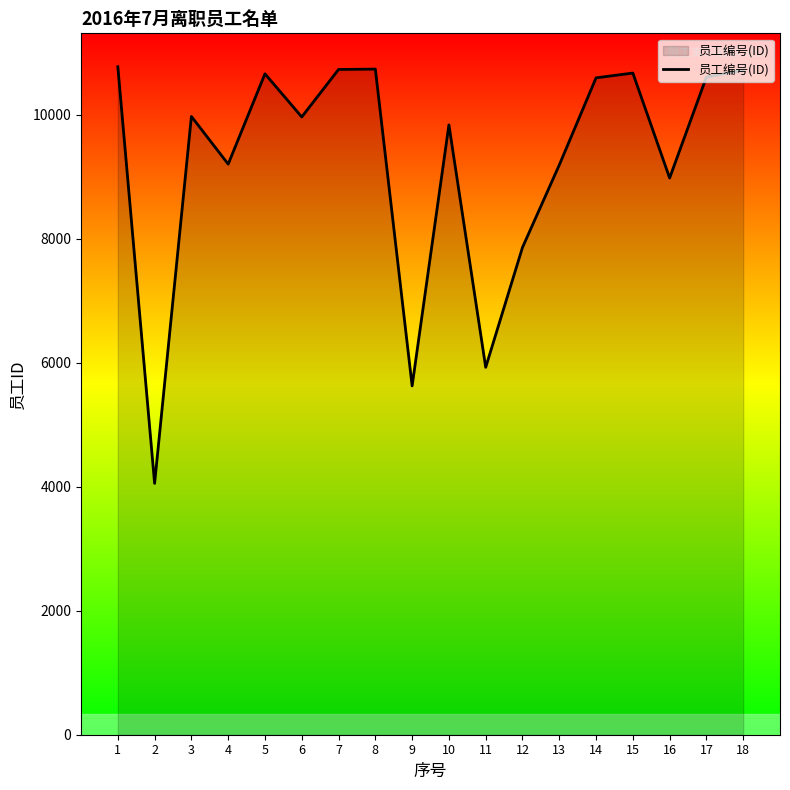

How many lines are shown in the chart?

1